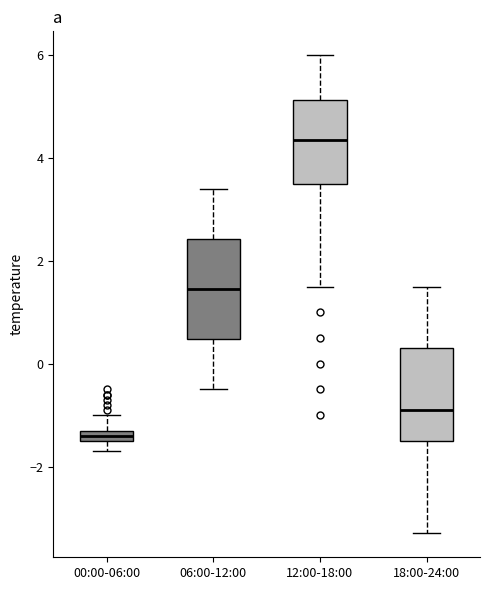

Where does the upper whisker of the box for 06:00-12:00 end on the y-axis? The values are not printed on the chart, so give them approximately, as read against the axis.

3.4